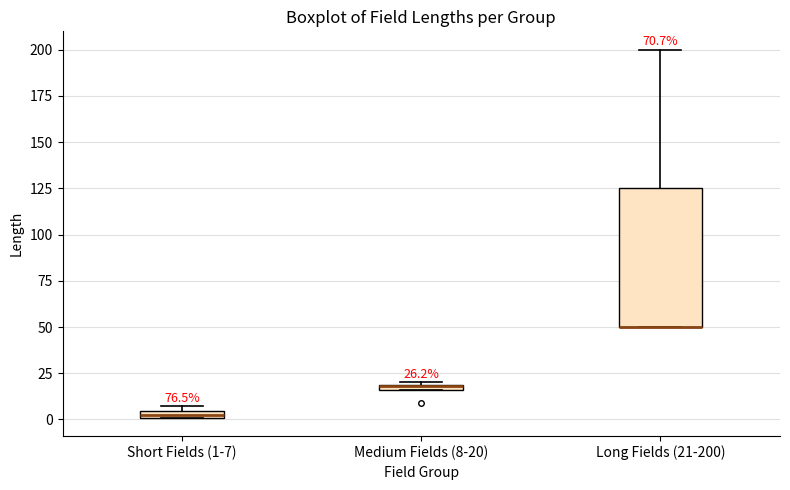

Which box is the tallest, from its lower edge to its upper edge?

Long Fields (21-200)